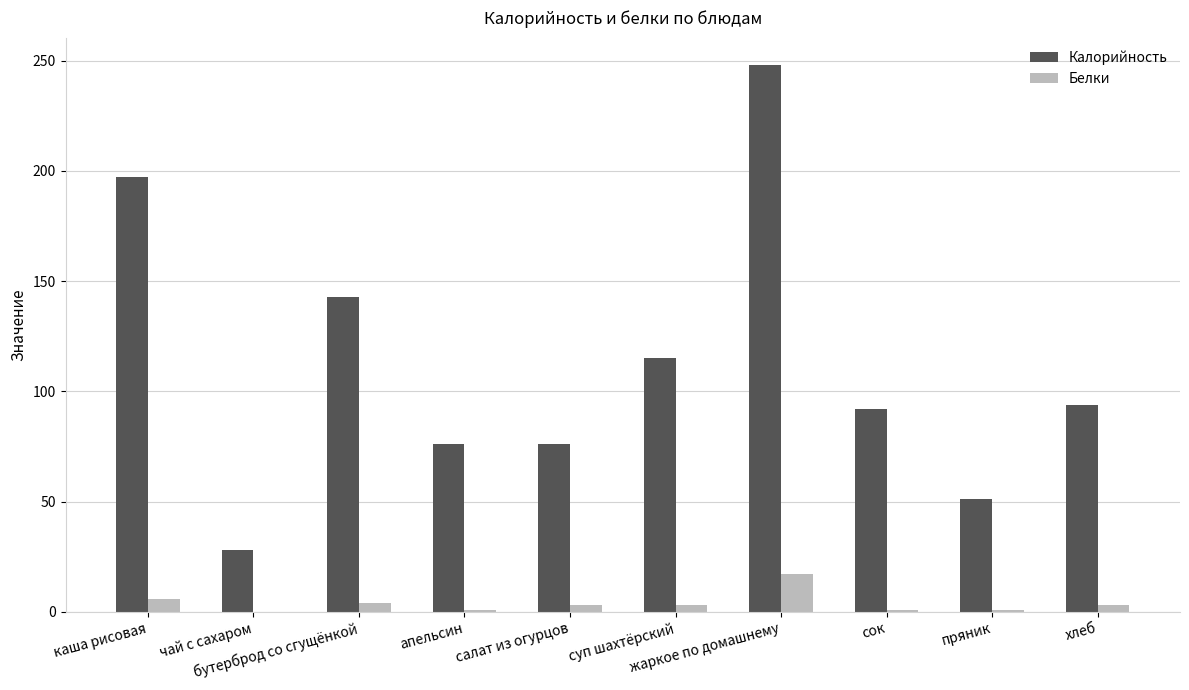

What is the difference between the Калорийность values at бутерброд со сгущёнкой and каша рисовая?

54